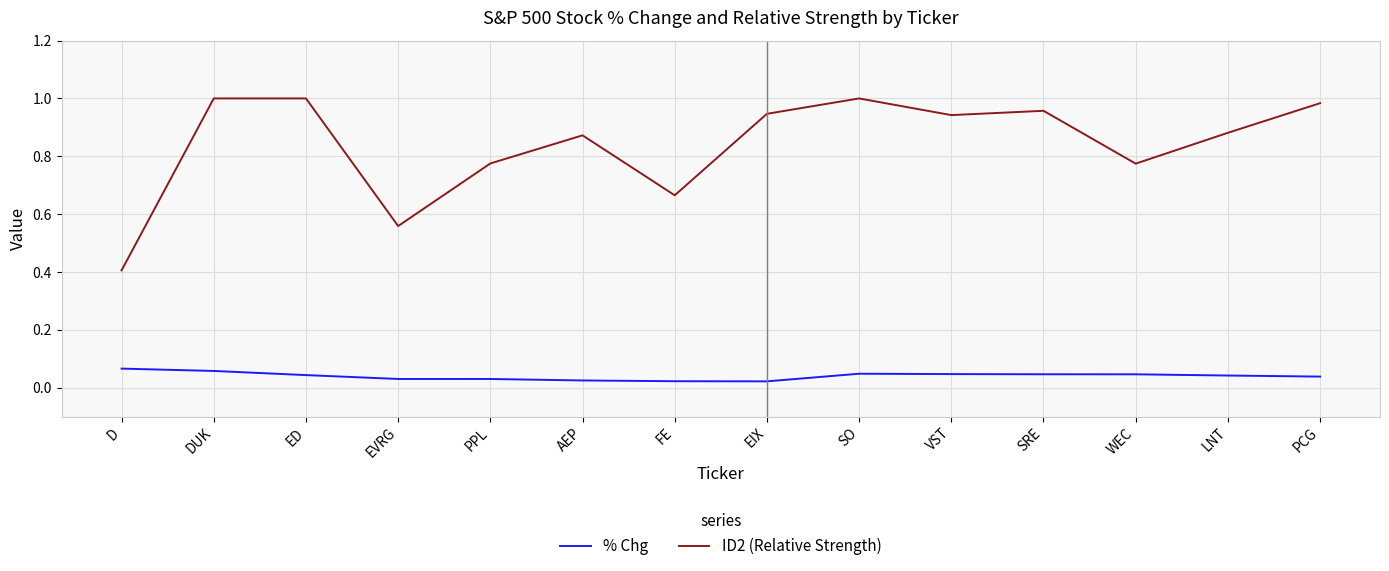

Which series has the widest spread of values?

ID2 (Relative Strength)